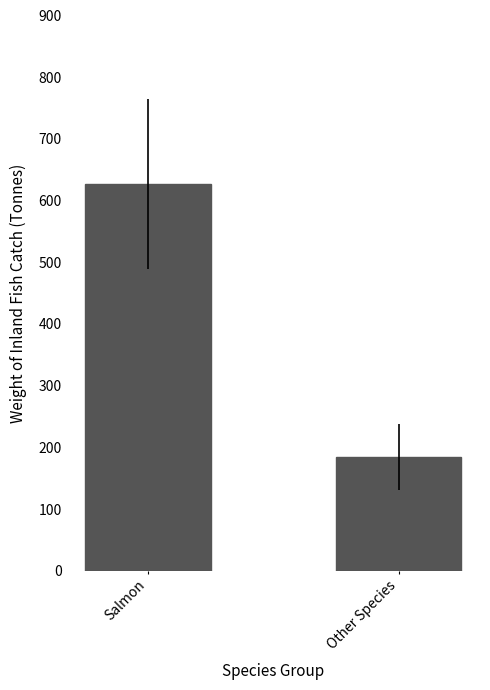

What is the maximum value shown in the chart?

627.3